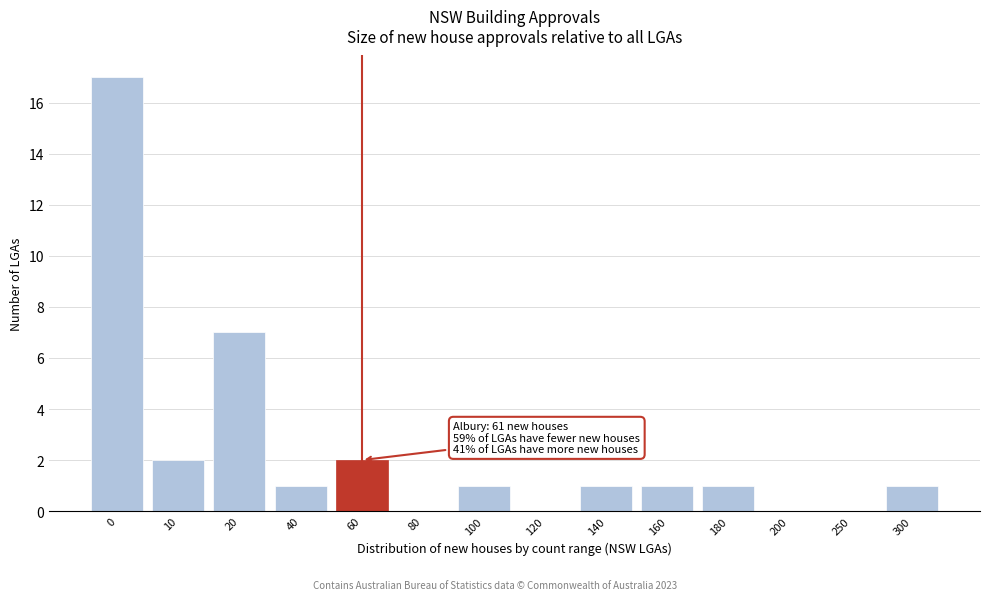

Reading left to right, list all the values displayed in this chart.

0=17	10=2	20=7	40=1	60=2	80=0	100=1	120=0	140=1	160=1	180=1	200=0	250=0	300=1